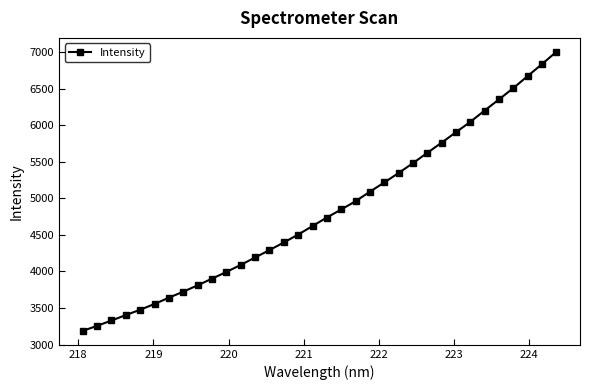

What is the difference between the maximum and minimum values?

3819.1